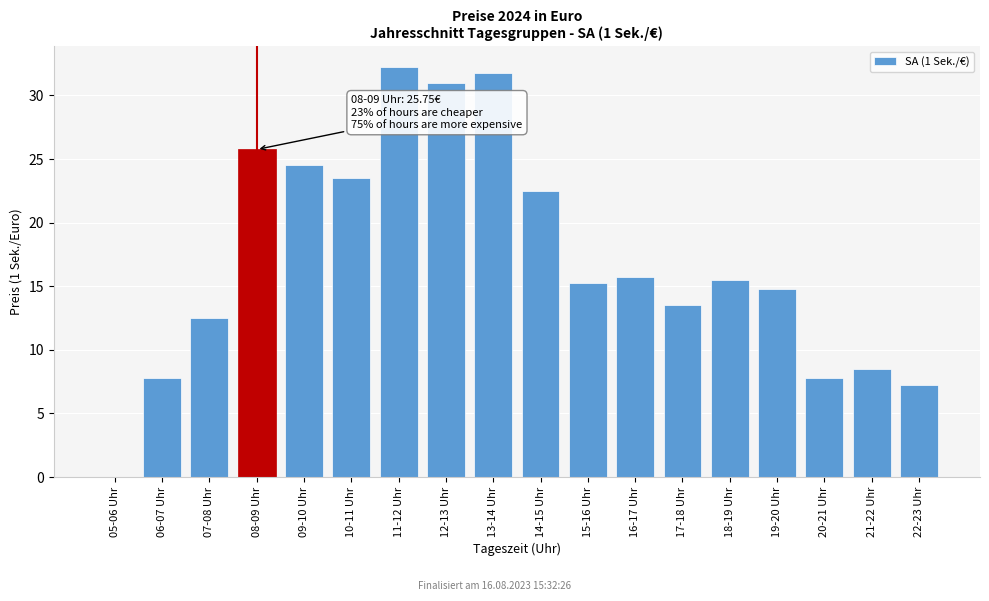

Read the value at 20-21 Uhr.

7.8